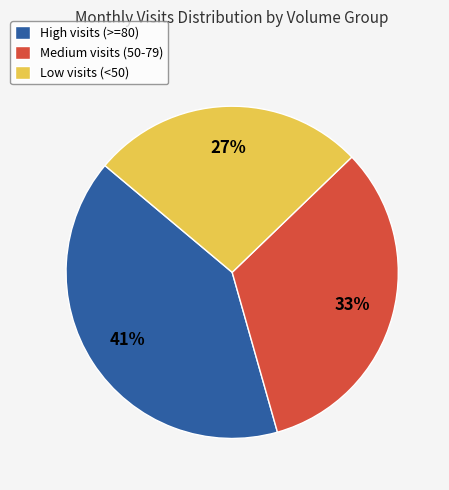

What is the ratio of the value at Low visits (<50) to the value at High visits (>=80)?

0.7